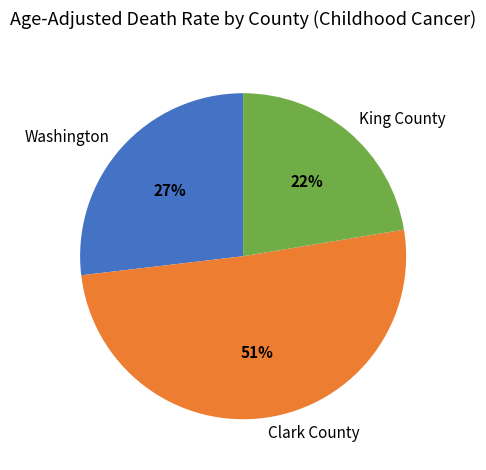

Which category has the smallest portion of the pie?

King County